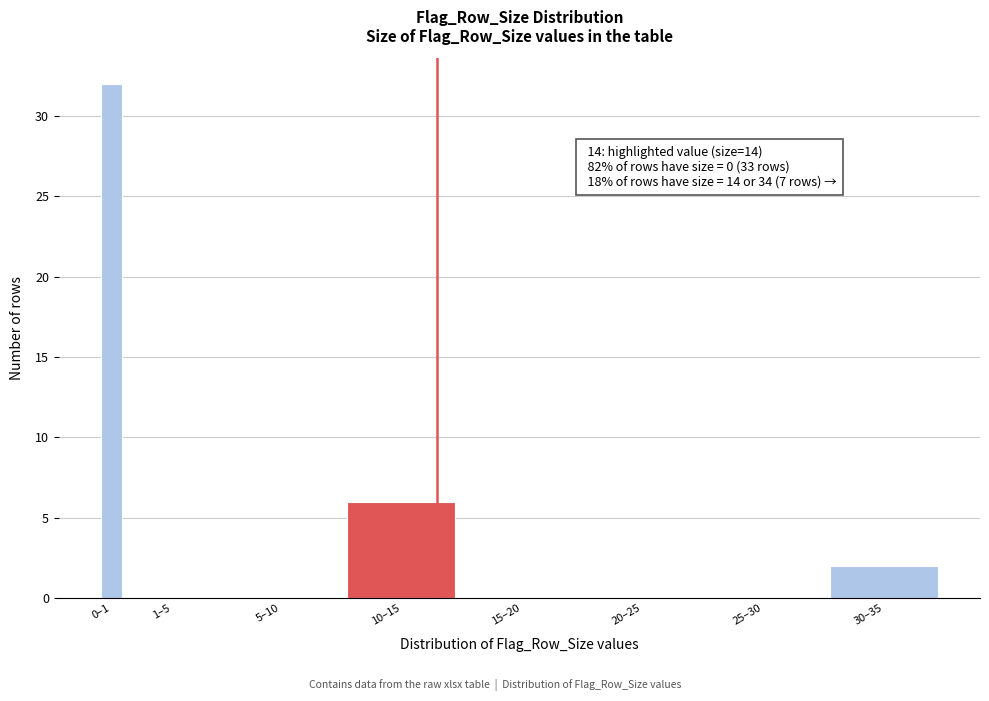

Reading right to left, extract all data points from this chart.

30–35=2	25–30=0	20–25=0	15–20=0	10–15=6	5–10=0	1–5=0	0–1=32